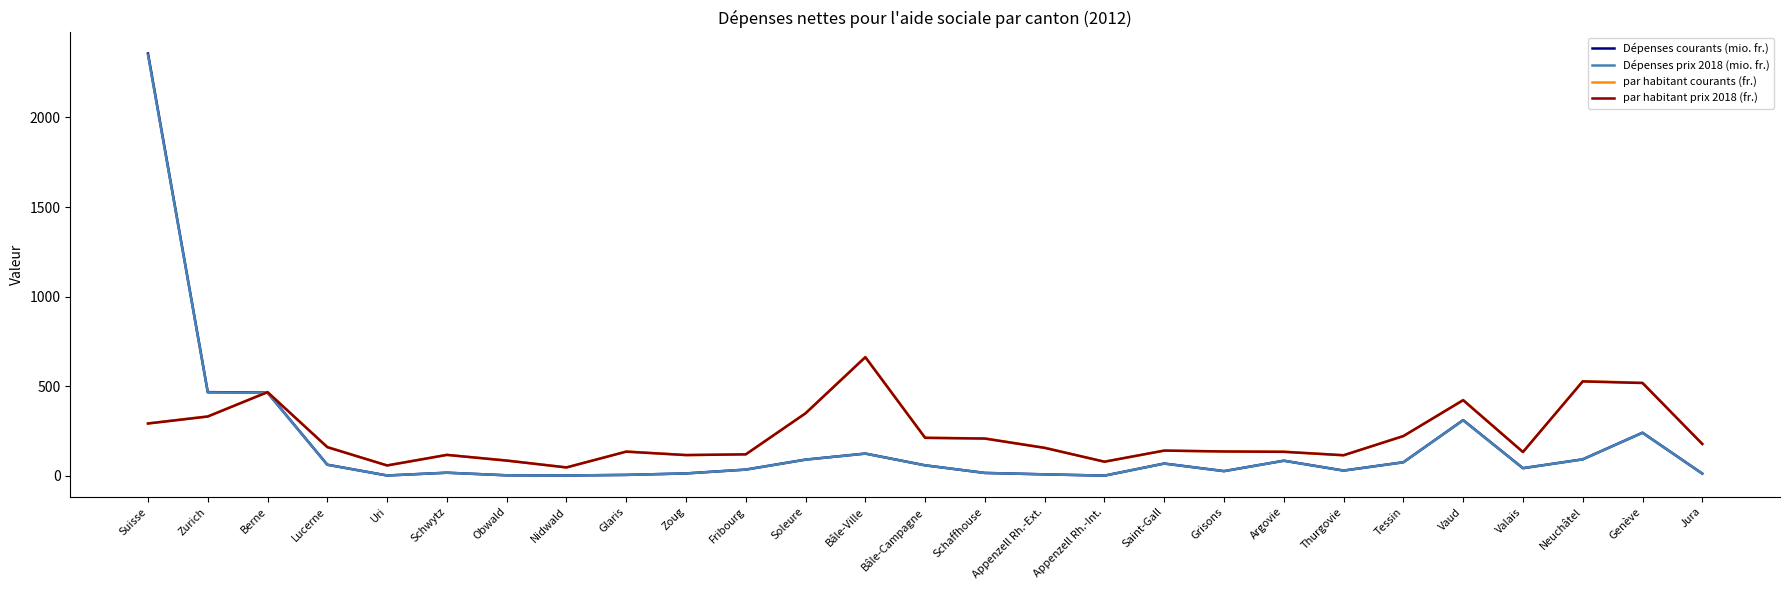

Where is Dépenses courants (mio. fr.) nearest to the value 1178?

Zurich